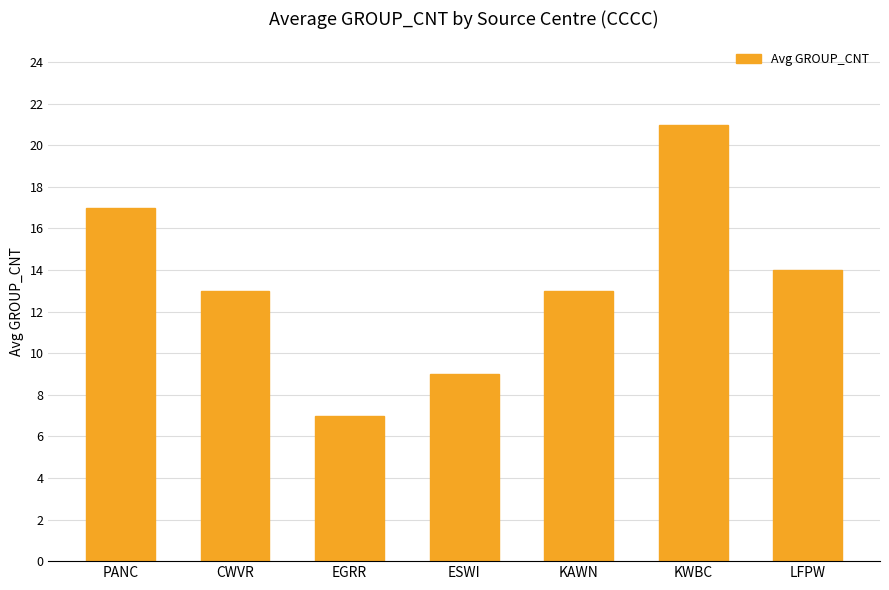

What is the greatest value displayed?

21